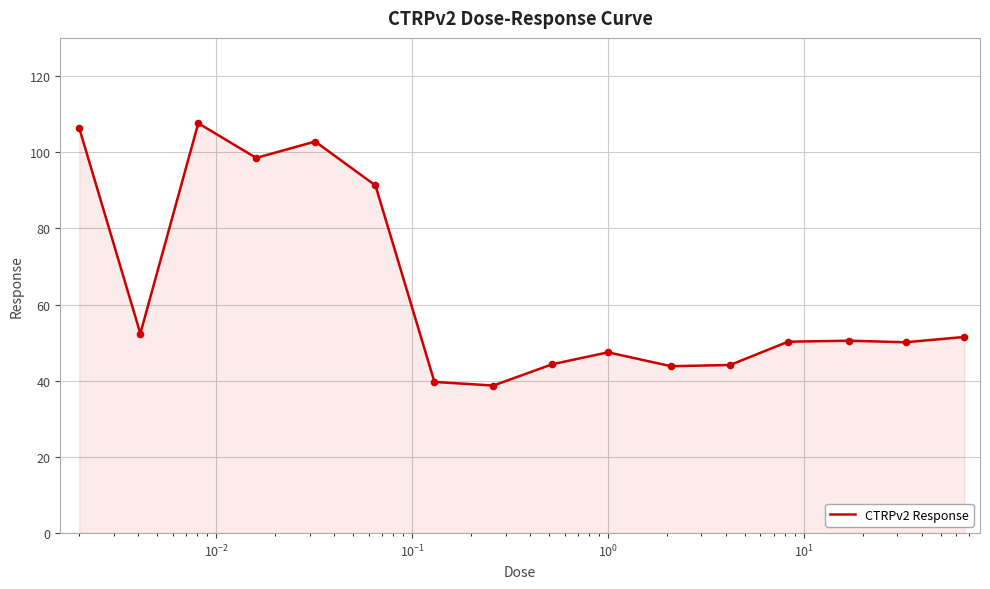

What is the minimum value shown in the chart?

38.7